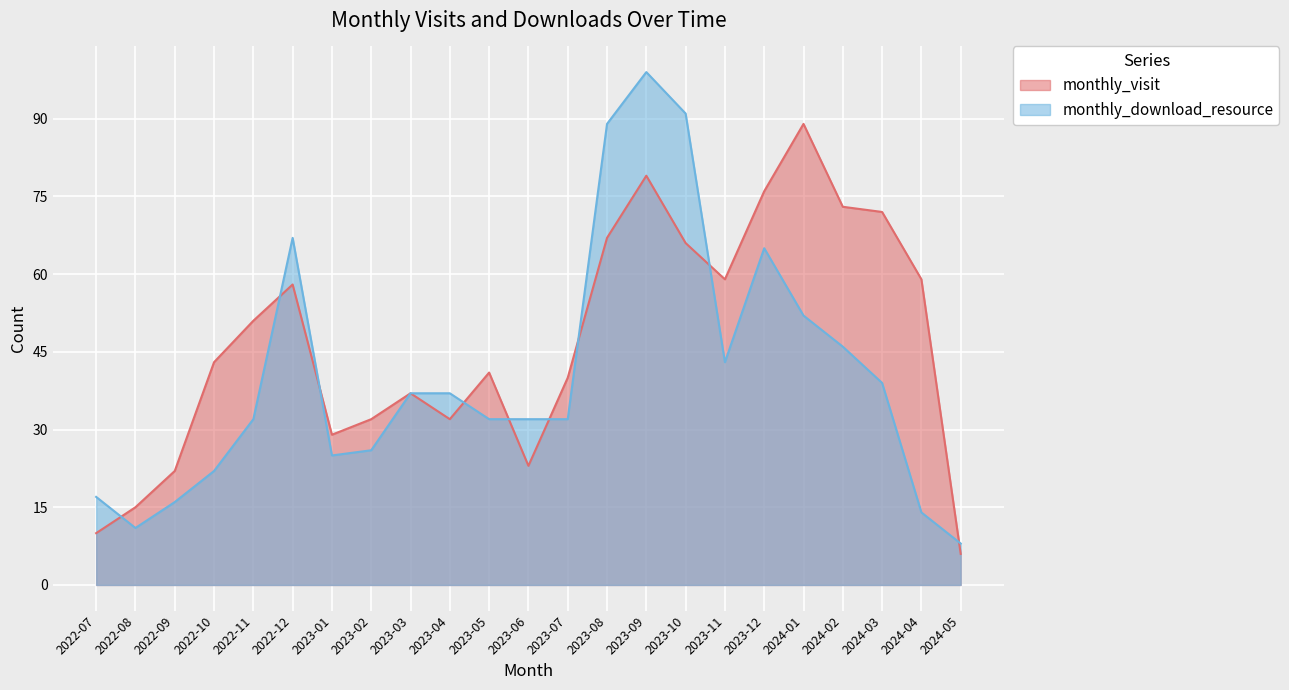

How many times do monthly_visit and monthly_download_resource cross each other?

9